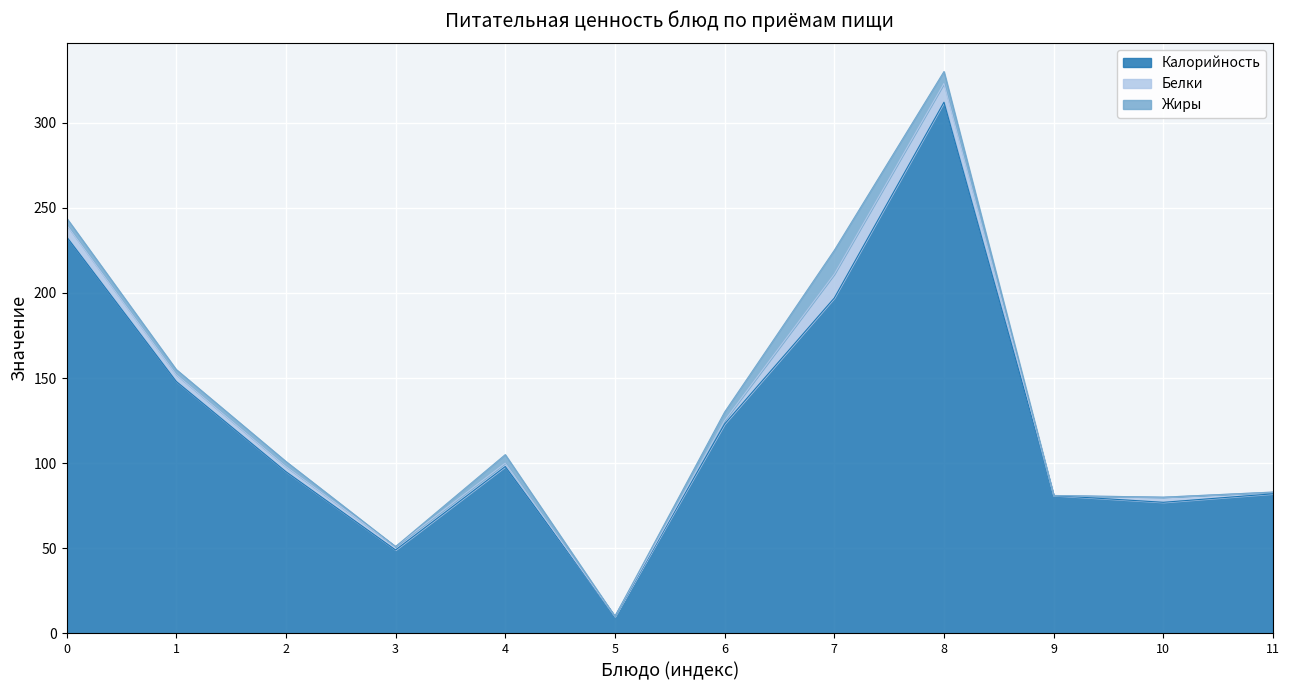

Reading right to left, what are all the values shown in this chart?

Калорийность: банан=82	хлеб ржаной=77	кисель=81	каша гречневая=312	гуляш из птицы=197	рассольник=123	помидоры солёные=10	рулет=98	батон=49	какао с молоком=95	бутерброт с сыром=148	макароны с маслом=233
Белки: банан=1	хлеб ржаной=3	кисель=0	каша гречневая=11	гуляш из птицы=14	рассольник=2	помидоры солёные=0	рулет=2	батон=2	какао с молоком=3	бутерброт с сыром=4	макароны с маслом=7
Жиры: банан=0	хлеб ржаной=0	кисель=0	каша гречневая=7	гуляш из птицы=14	рассольник=5	помидоры солёные=0	рулет=5	батон=0	какао с молоком=3	бутерброт с сыром=3	макароны с маслом=4